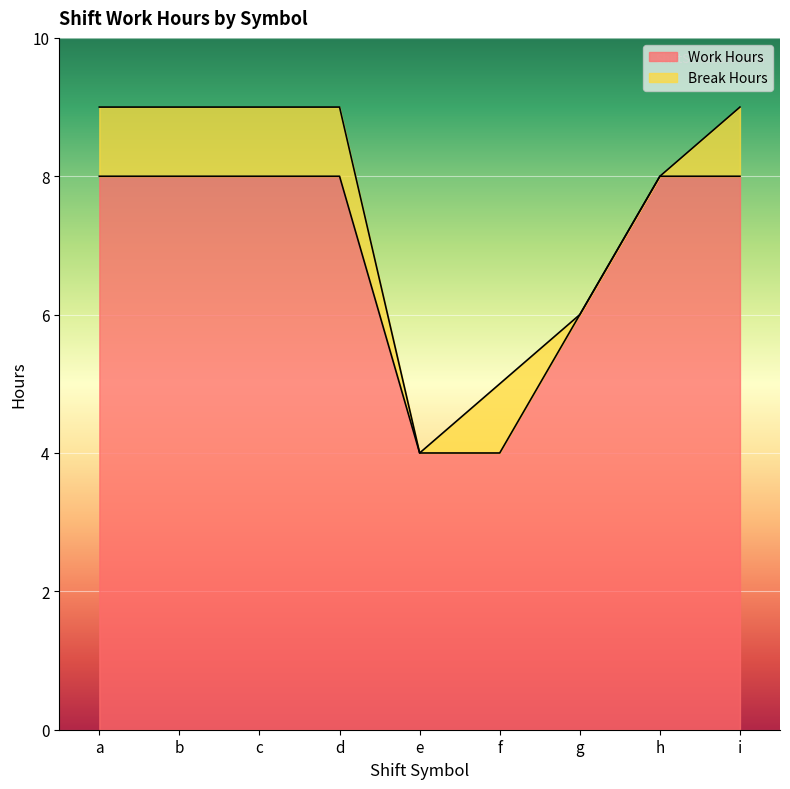

What is the maximum value shown in the chart?

8.0